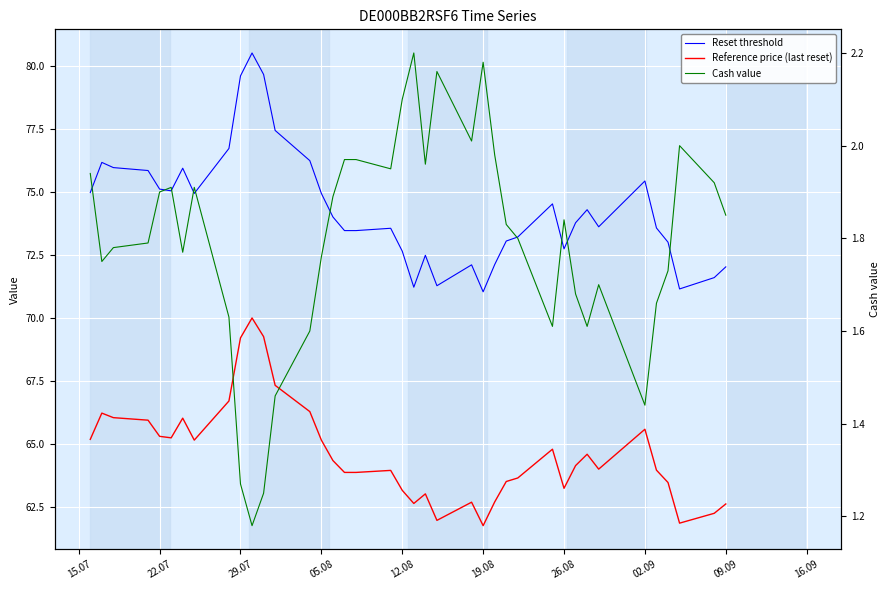

How many interior local peaks does the Reference price (last reset) series have?

9